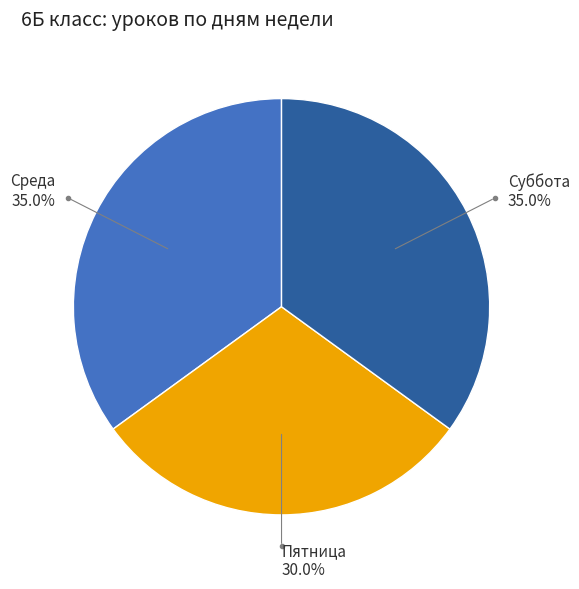

Is there a majority slice in this chart?

No